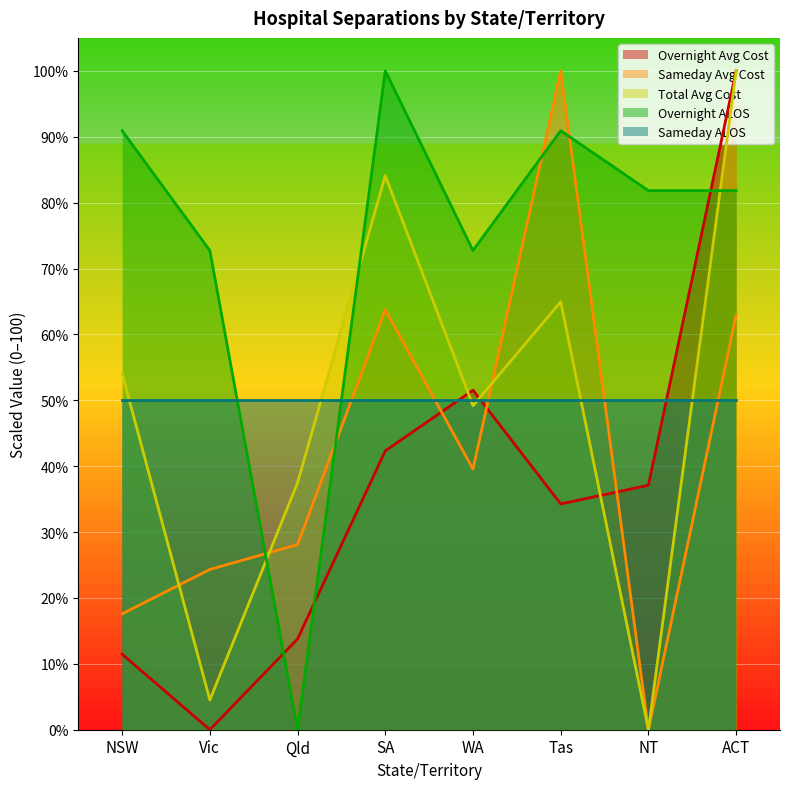

How many values in the Sameday Avg Cost series are below 39?

4